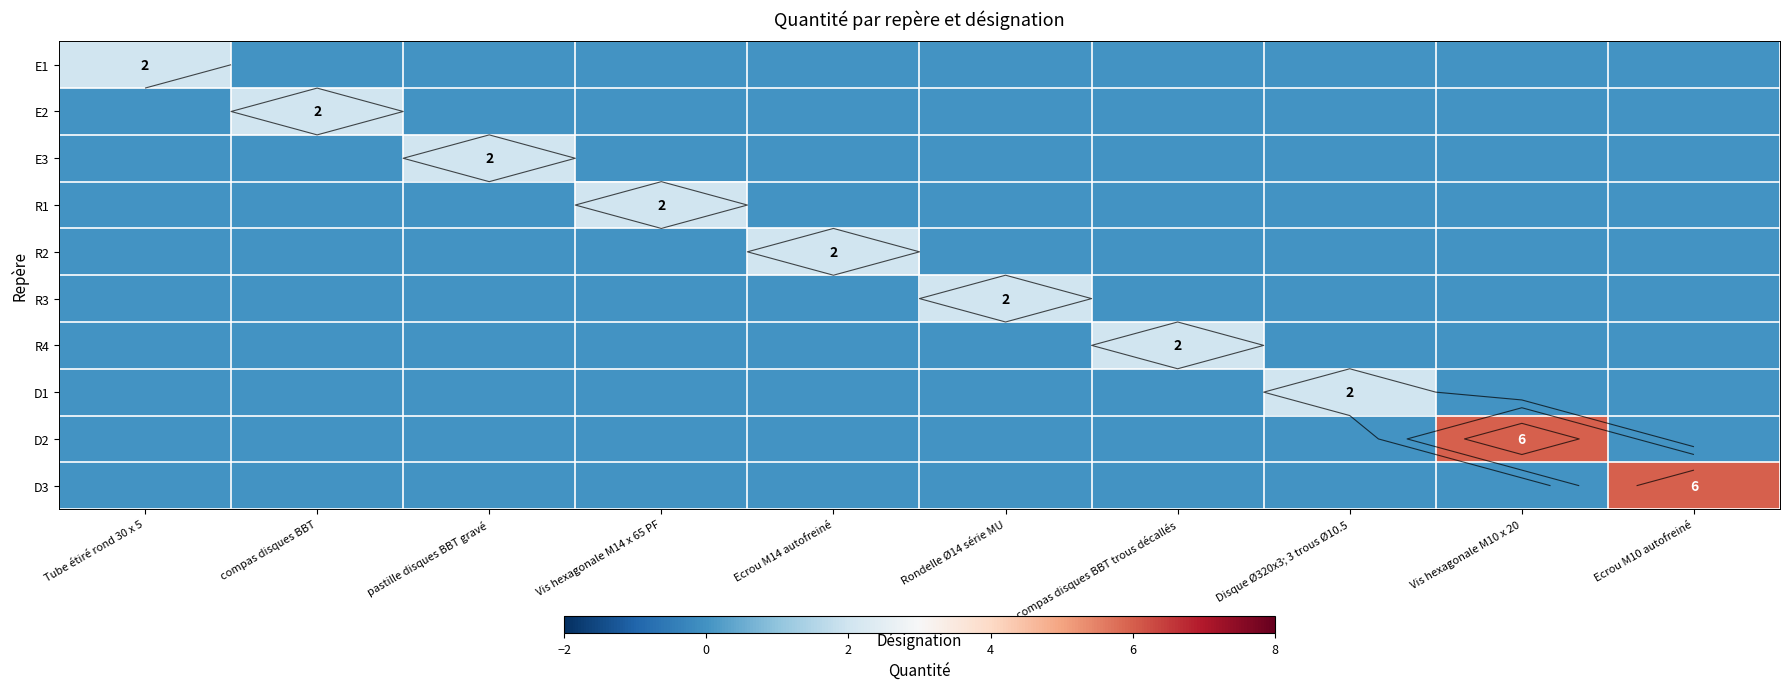

At Rondelle Ø14 série MU, list the series in order from largest to smallest.

R3, E1, E2, E3, R1, R2, R4, D1, D2, D3